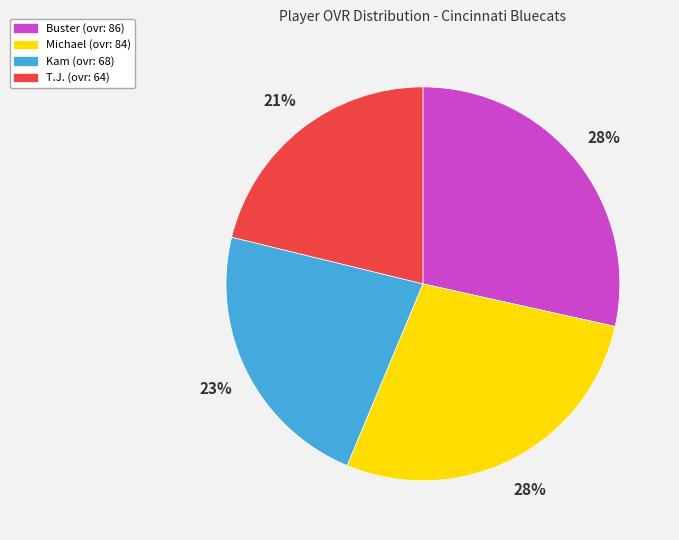

Is T.J. the majority of the pie?

No